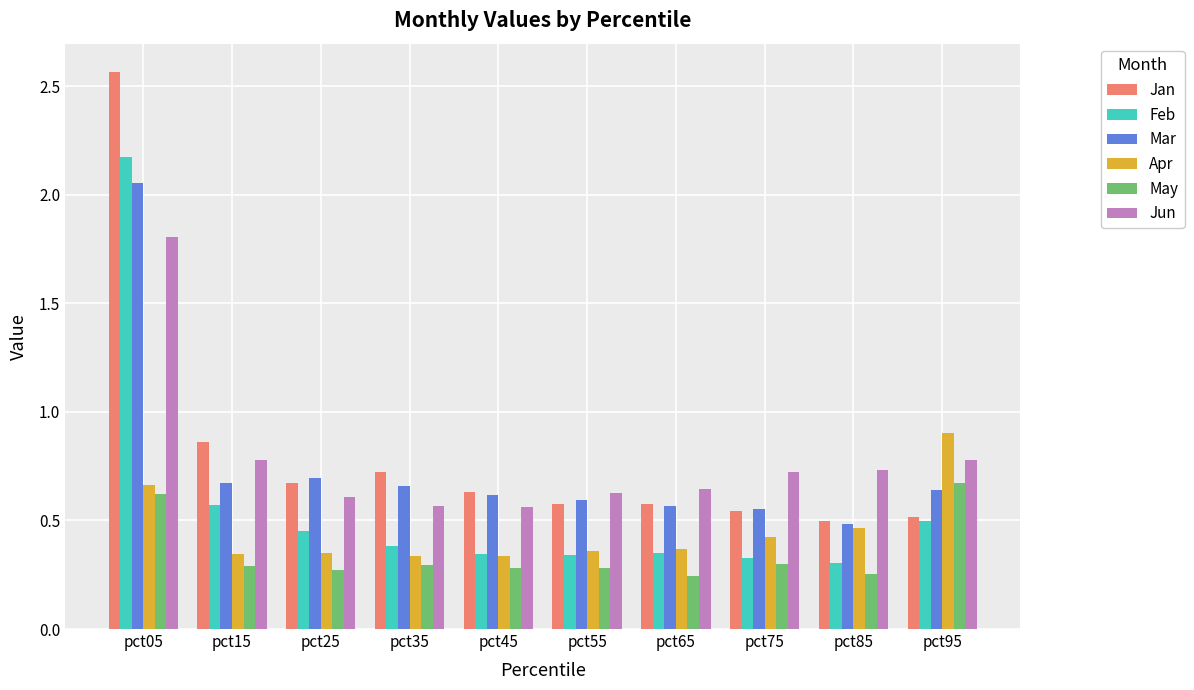

Are the bars grouped side by side (vs. stacked)?

Yes